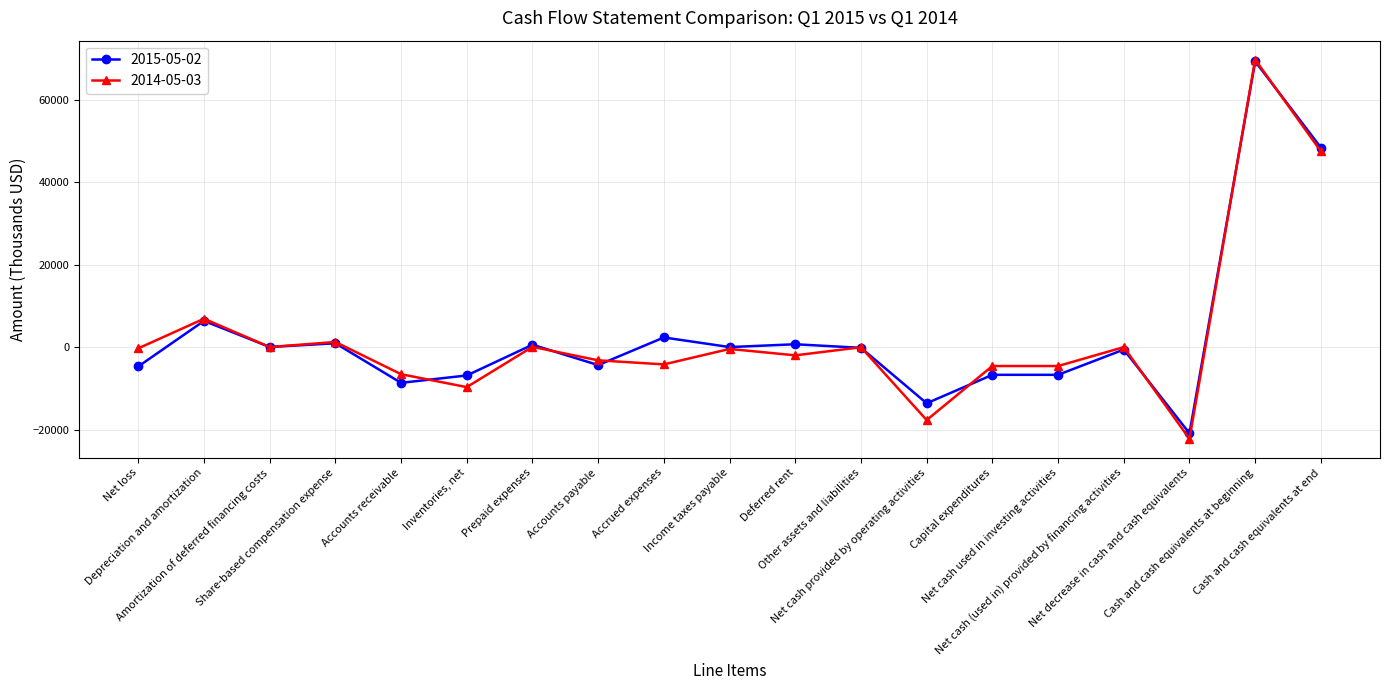

What value does the 2015-05-02 series have at Net cash used in investing activities, to the nearest 50?

-6700